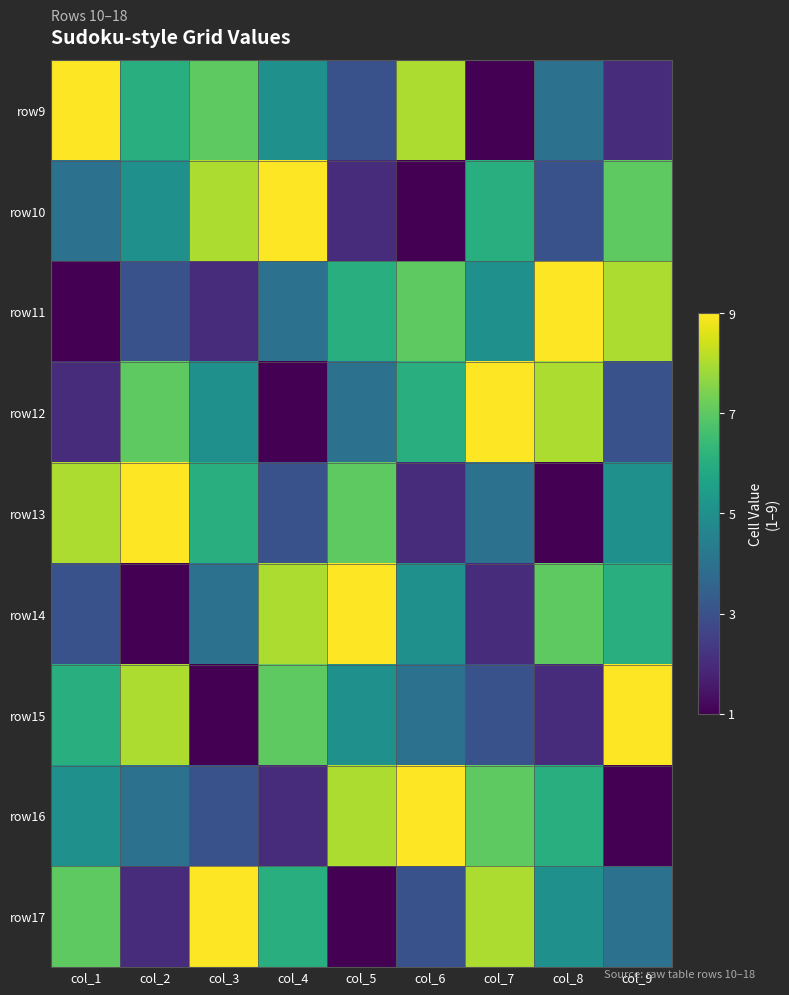

Reading left to right, what are all the values shown in this chart?

row9: col_1=9	col_2=6	col_3=7	col_4=5	col_5=3	col_6=8	col_7=1	col_8=4	col_9=2
row10: col_1=4	col_2=5	col_3=8	col_4=9	col_5=2	col_6=1	col_7=6	col_8=3	col_9=7
row11: col_1=1	col_2=3	col_3=2	col_4=4	col_5=6	col_6=7	col_7=5	col_8=9	col_9=8
row12: col_1=2	col_2=7	col_3=5	col_4=1	col_5=4	col_6=6	col_7=9	col_8=8	col_9=3
row13: col_1=8	col_2=9	col_3=6	col_4=3	col_5=7	col_6=2	col_7=4	col_8=1	col_9=5
row14: col_1=3	col_2=1	col_3=4	col_4=8	col_5=9	col_6=5	col_7=2	col_8=7	col_9=6
row15: col_1=6	col_2=8	col_3=1	col_4=7	col_5=5	col_6=4	col_7=3	col_8=2	col_9=9
row16: col_1=5	col_2=4	col_3=3	col_4=2	col_5=8	col_6=9	col_7=7	col_8=6	col_9=1
row17: col_1=7	col_2=2	col_3=9	col_4=6	col_5=1	col_6=3	col_7=8	col_8=5	col_9=4